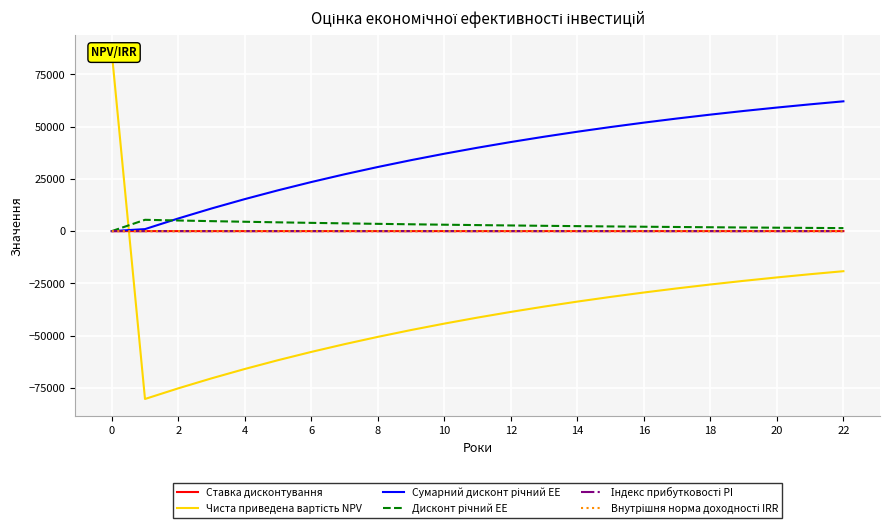

What are all the series names shown in the legend?

Ставка дисконтування, Чиста приведена вартість NPV, Сумарний дисконт річний EE, Дисконт річний EE, Індекс прибутковості PI, Внутрішня норма доходності IRR